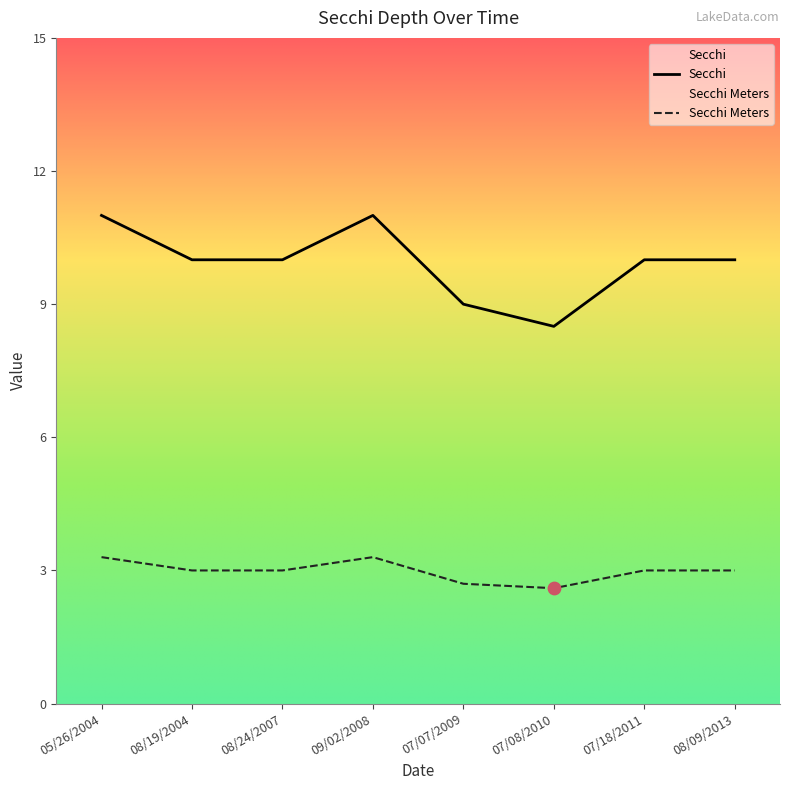

Which series contains the lowest Y value?

Secchi Meters